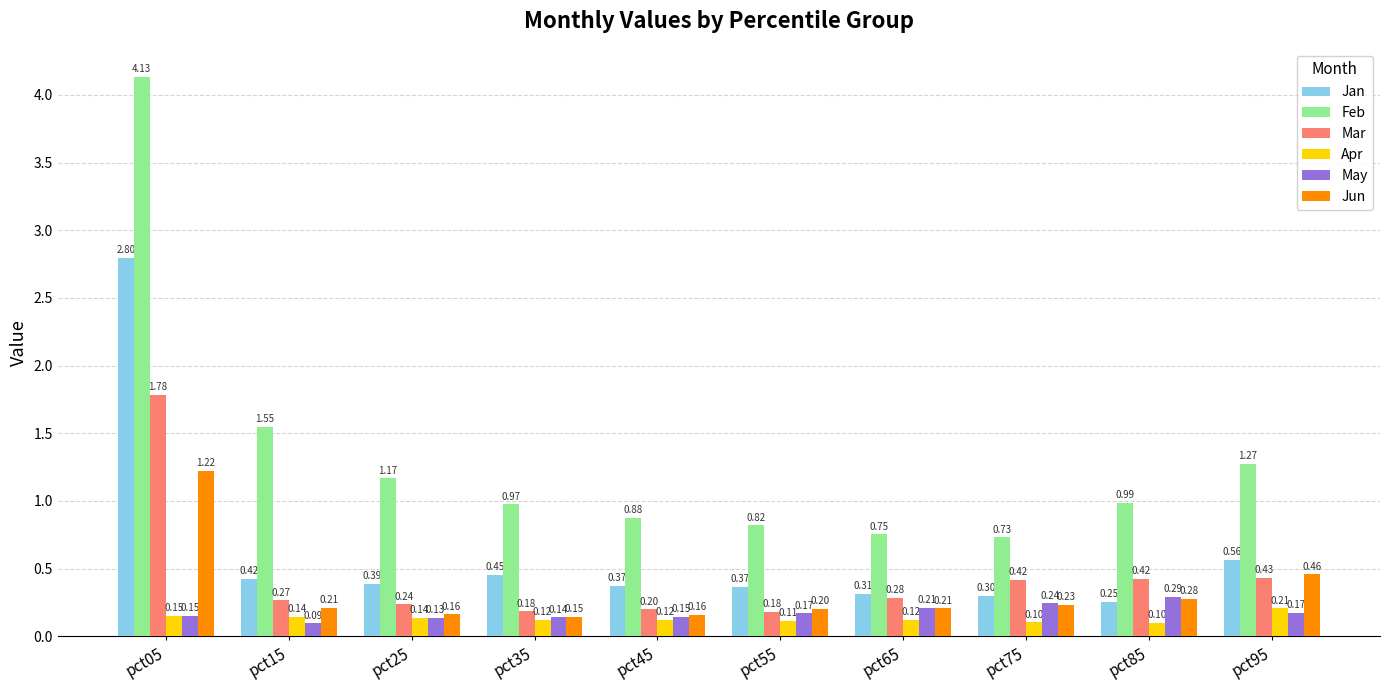

Does the chart contain stacked bars?

No